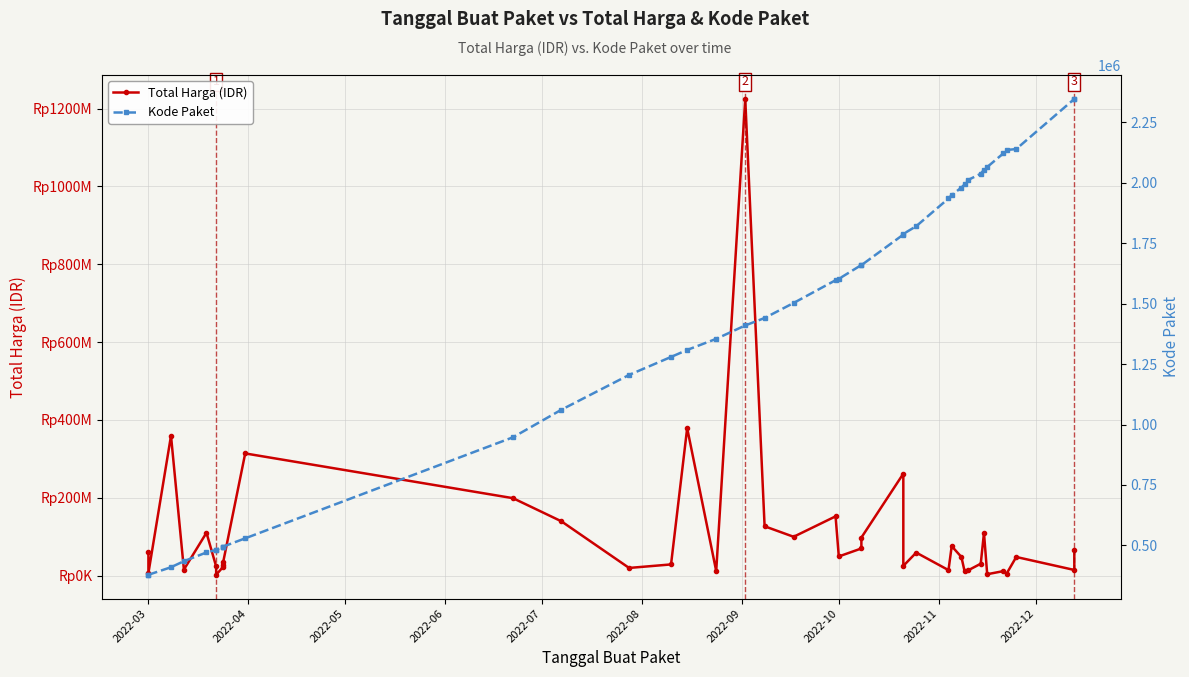

How many series are shown in this chart?

2